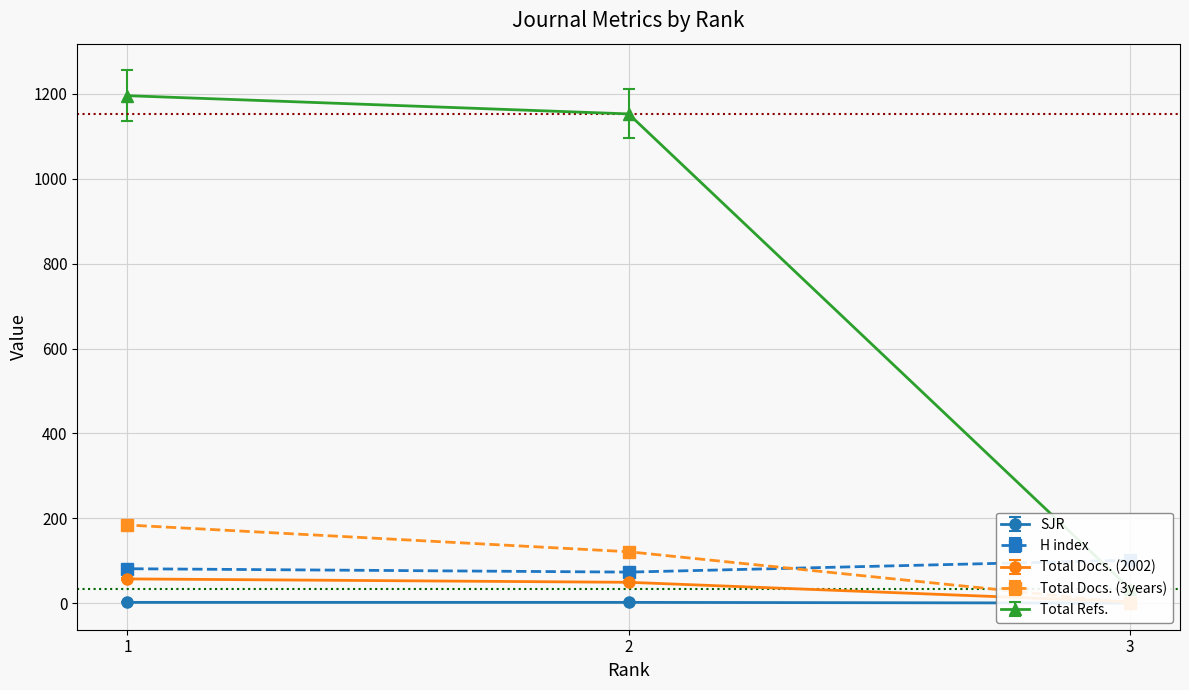

The Total Refs. series shows 34.0 at 3. True or false?

True